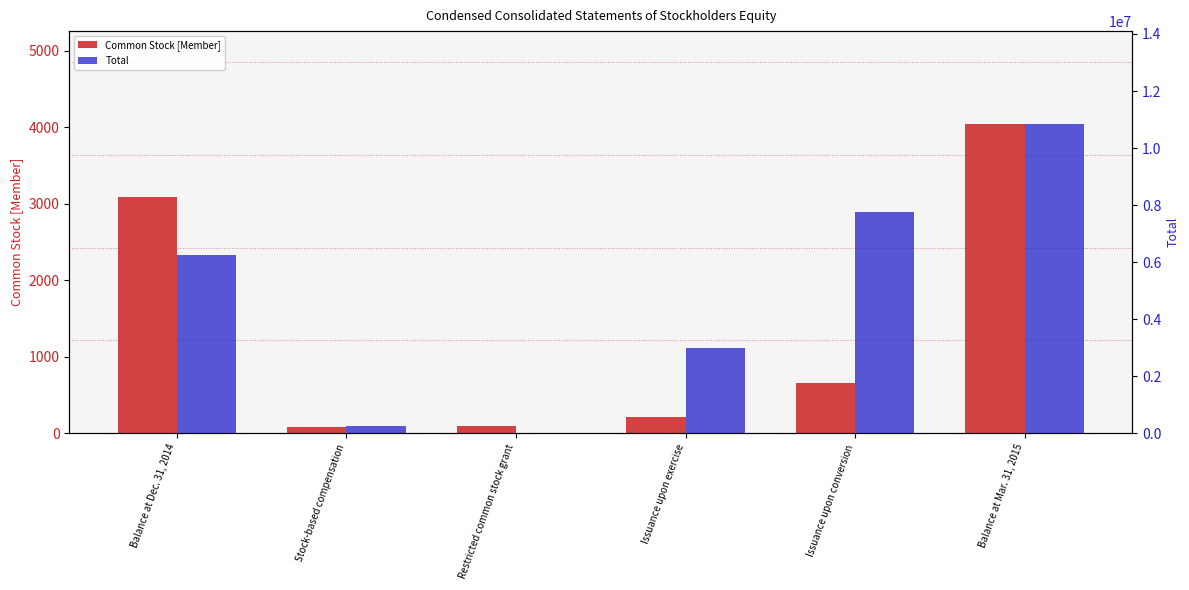

List the series in order of their overall mean, lowest first.

Common Stock [Member], Total